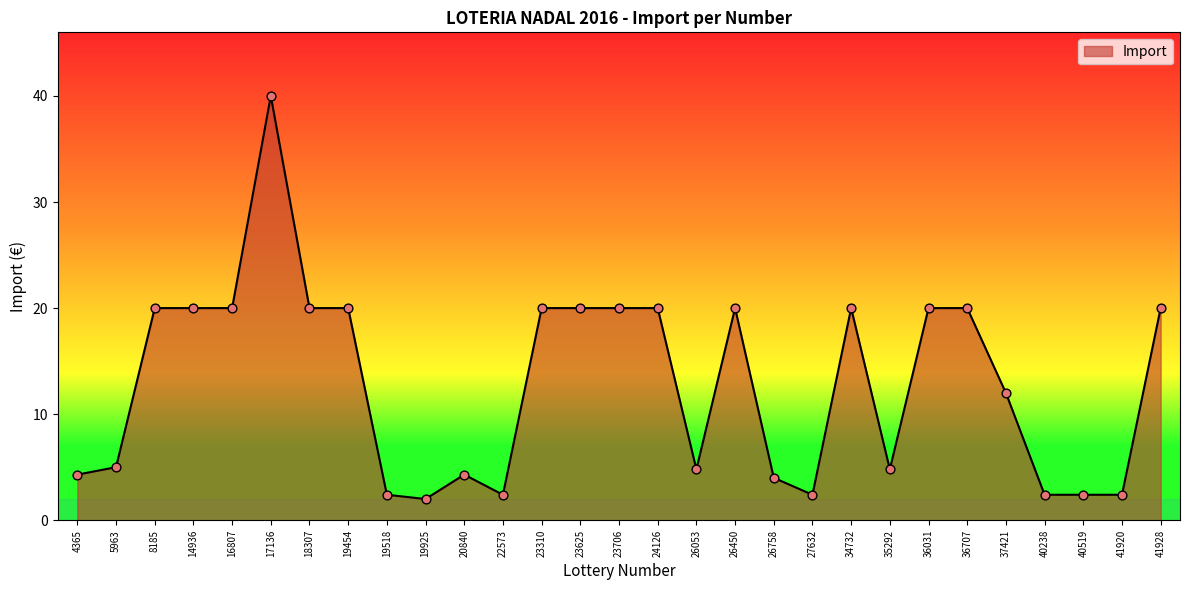

Approximately how many times larger is the value at 37421 compared to 24126?

0.6